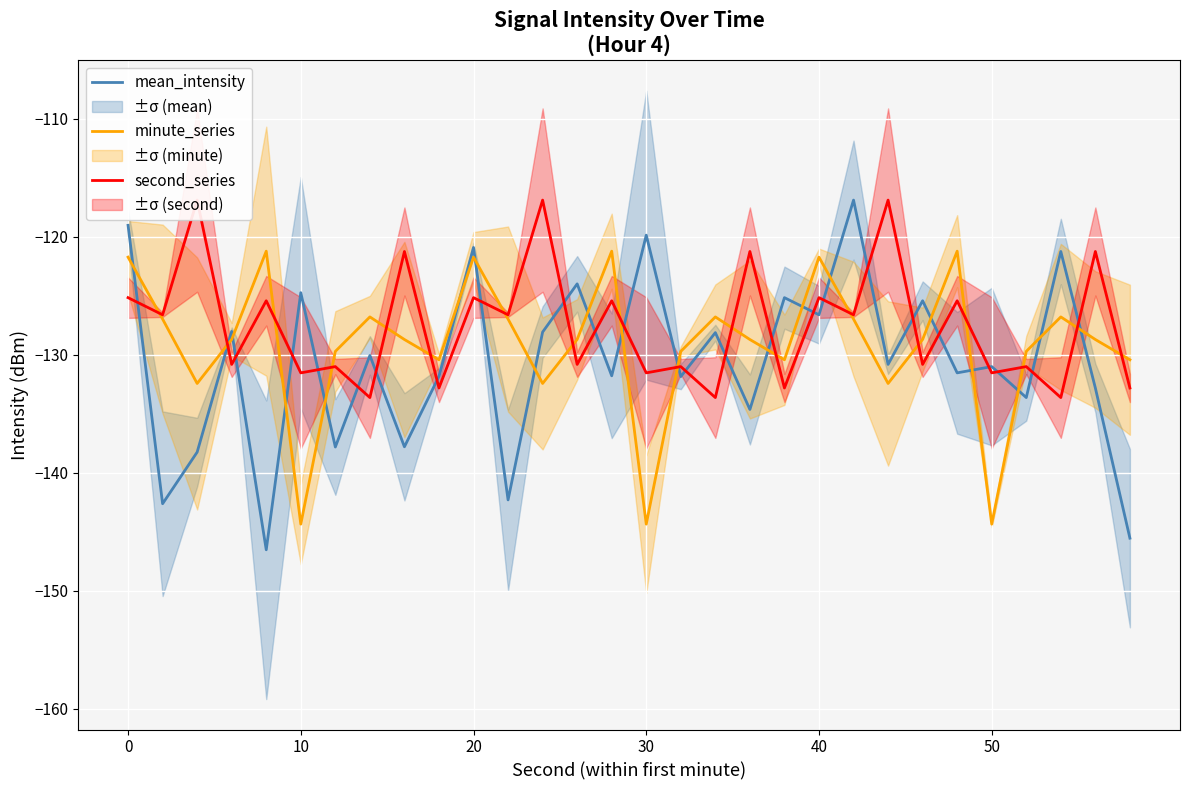

What are all the series names shown in the legend?

mean_intensity, minute_series, second_series